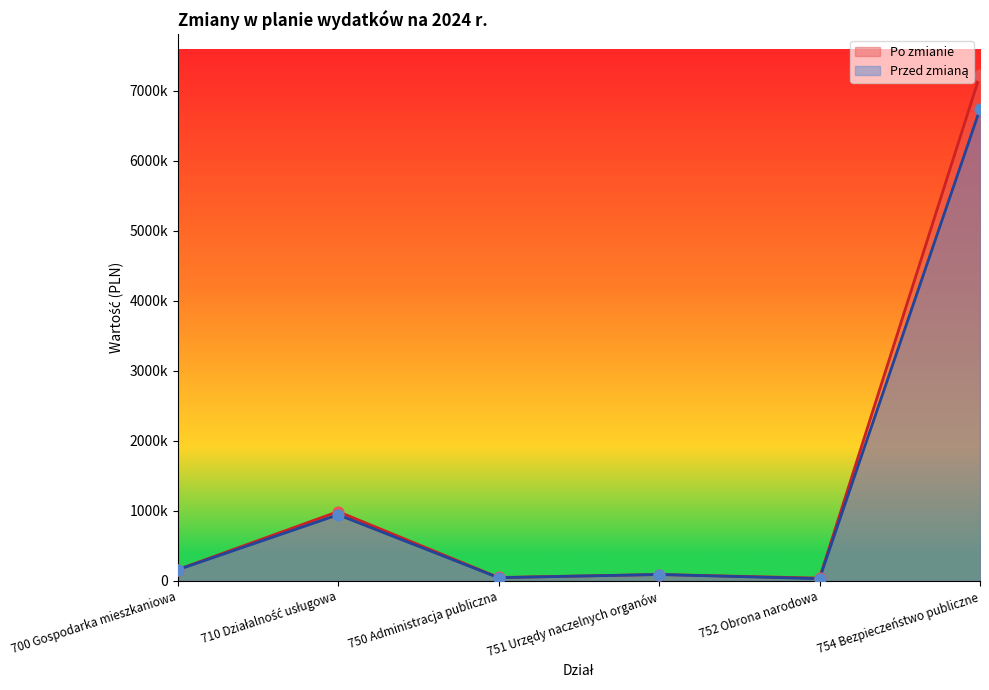

At how many categories does at least one series exceed 2679347?

1